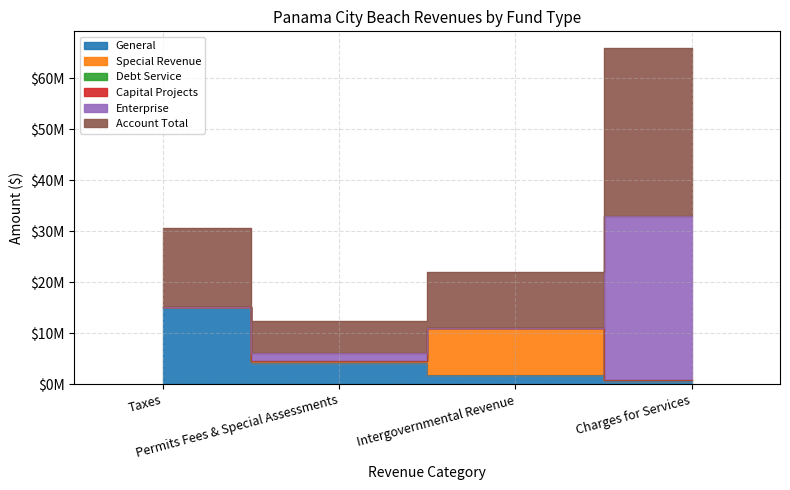

True or false: Enterprise and Capital Projects intersect in this chart.

False